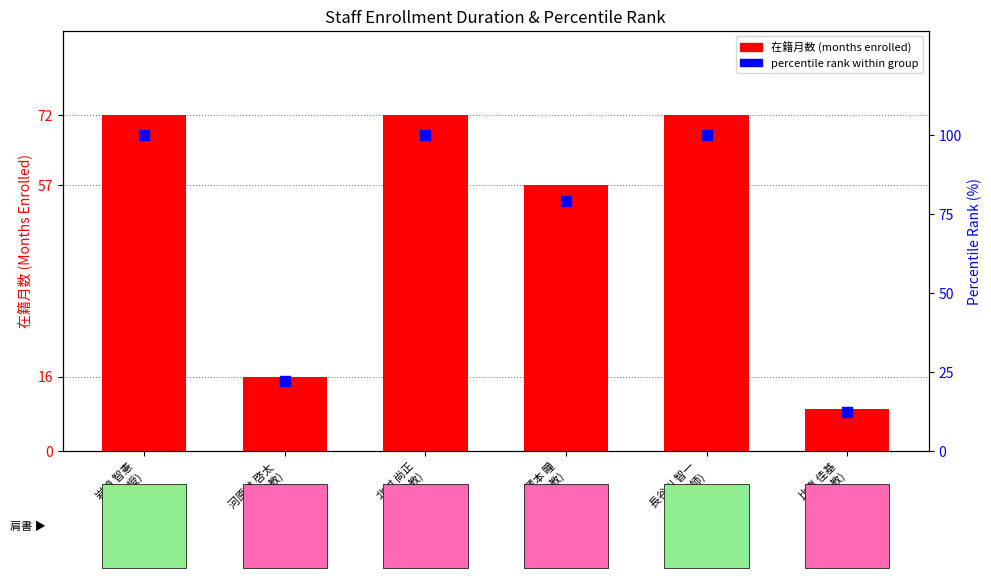

Which series has the widest spread of Y values?

percentile rank within group